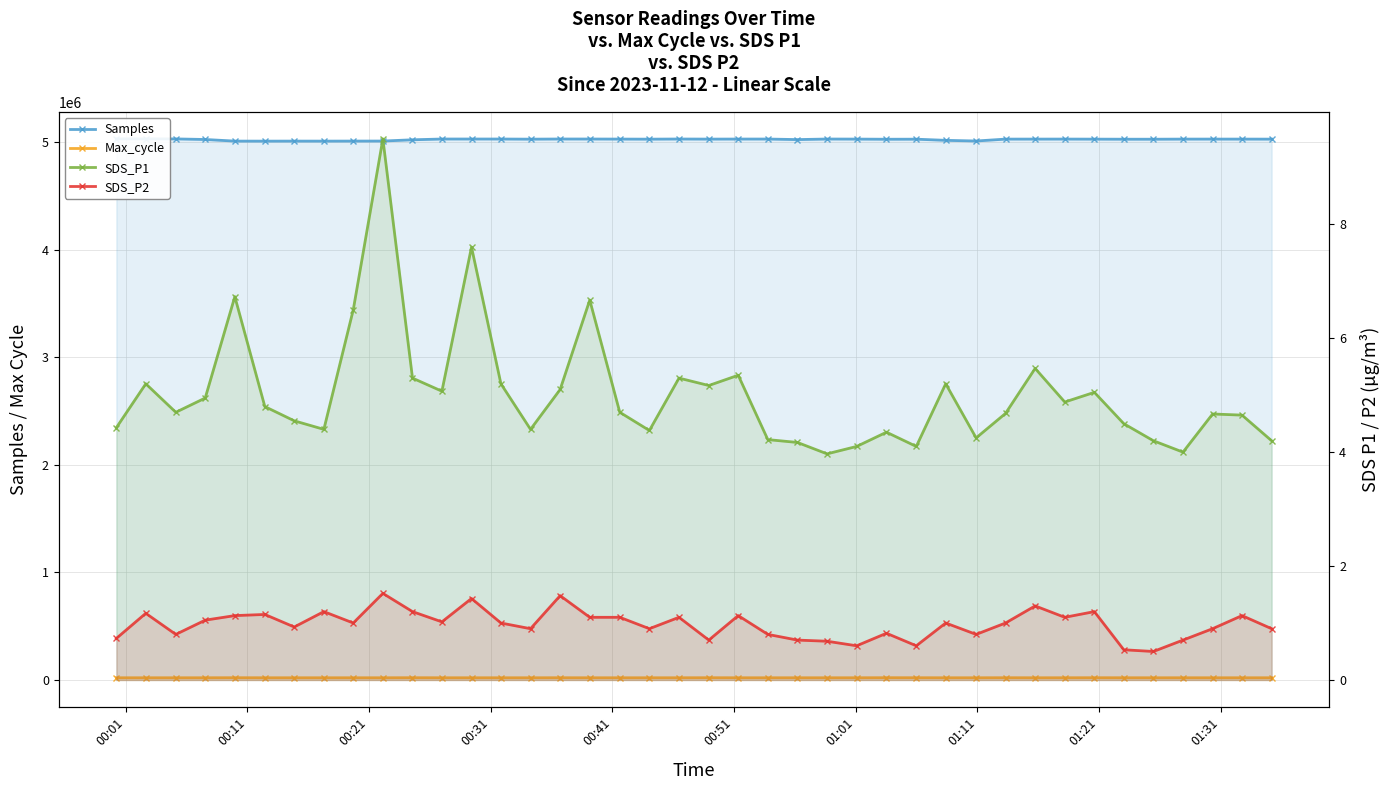

What is the value of the Samples point at the 38th from the left?

5030610.0